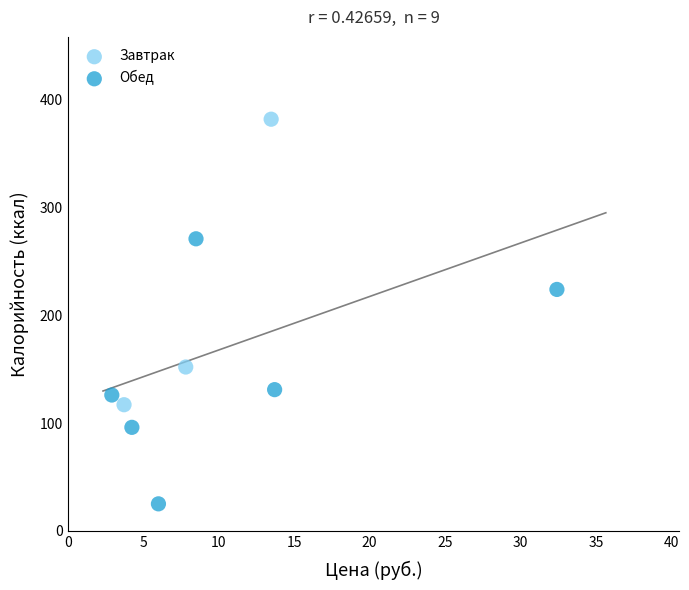

What are all the series names shown in the legend?

Завтрак, Обед